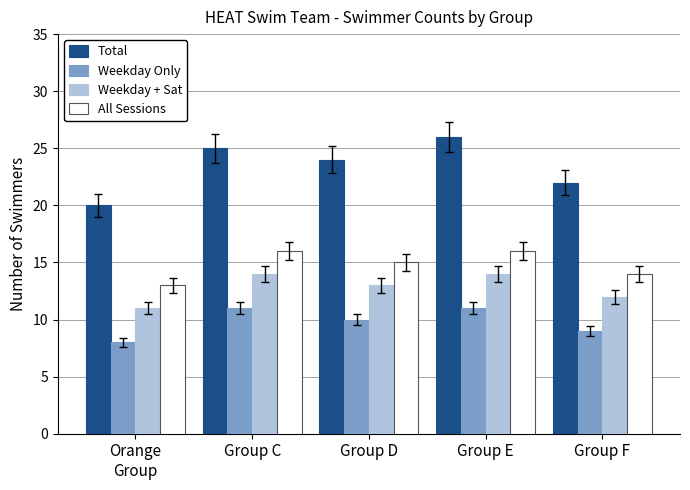

Reading left to right, list all the values displayed in this chart.

Total: Orange
Group=20	Group C=25	Group D=24	Group E=26	Group F=22
Weekday Only: Orange
Group=8	Group C=11	Group D=10	Group E=11	Group F=9
Weekday + Sat: Orange
Group=11	Group C=14	Group D=13	Group E=14	Group F=12
All Sessions: Orange
Group=13	Group C=16	Group D=15	Group E=16	Group F=14